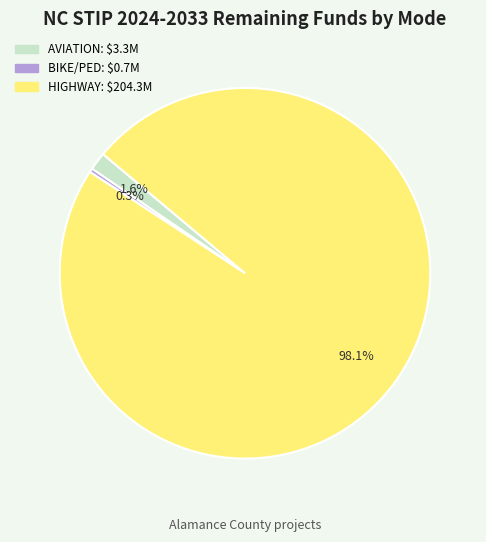

Is there any slice that represents more than half of the pie?

Yes